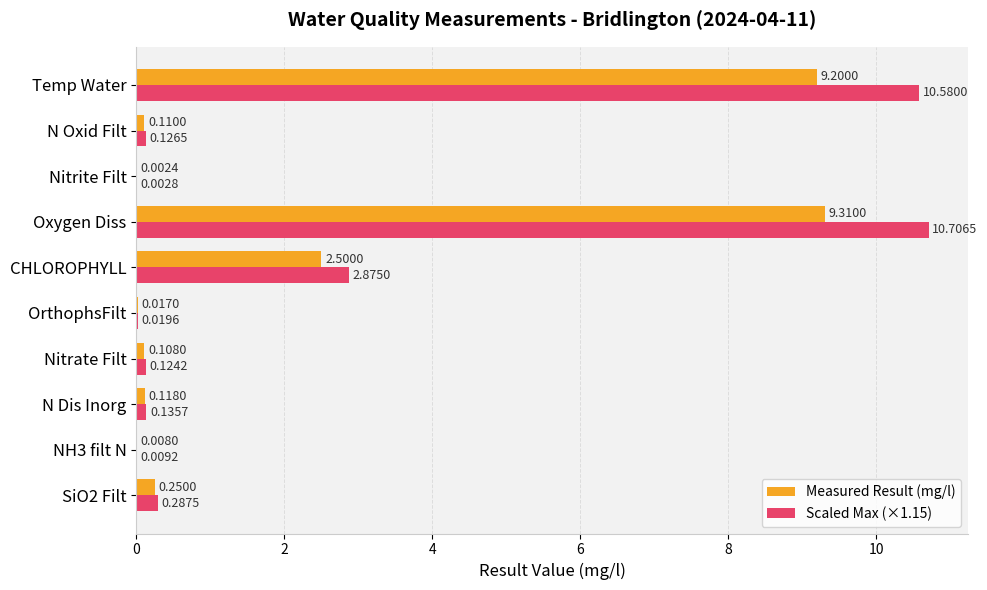

Which label corresponds to the largest value in the chart?

Oxygen Diss